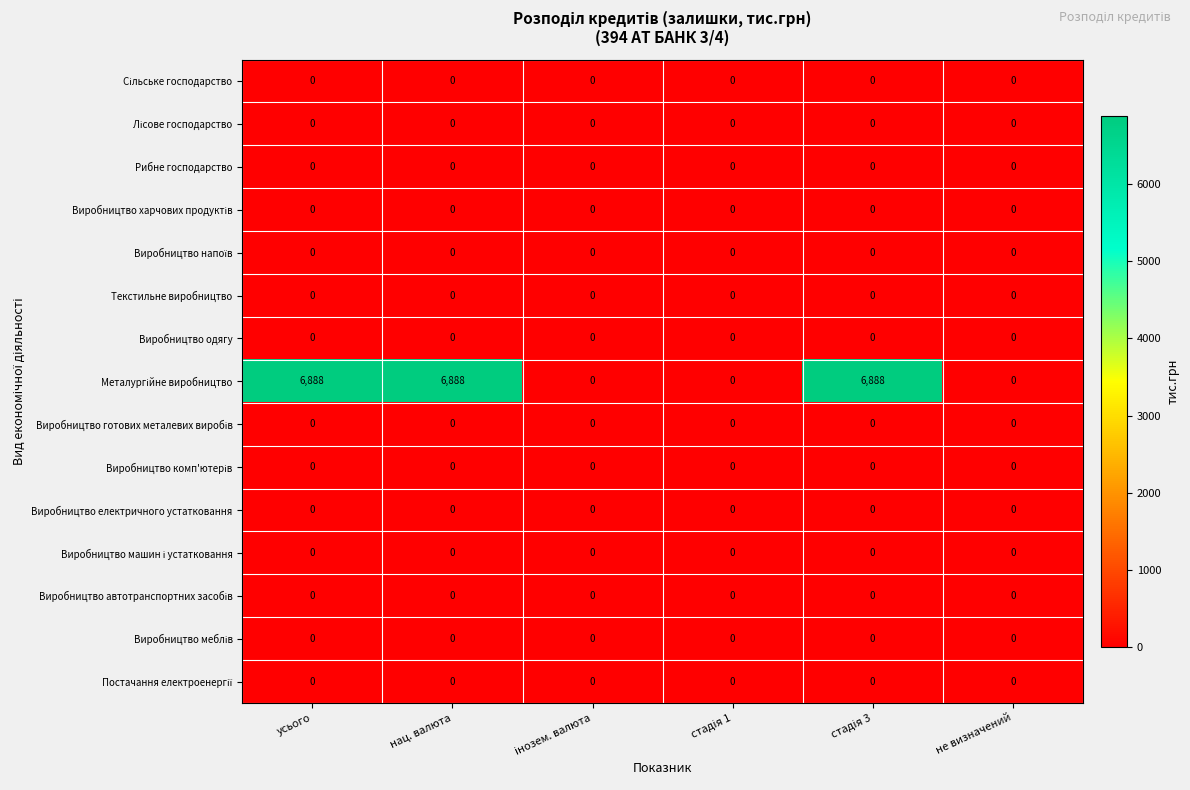

What is the maximum value shown in the chart?

6888